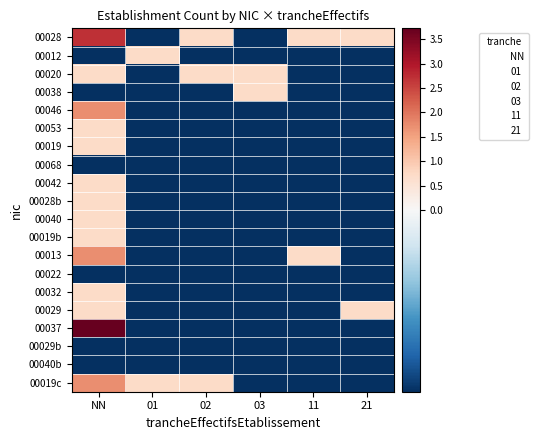

At which category is the sum across all series the highest?

NN